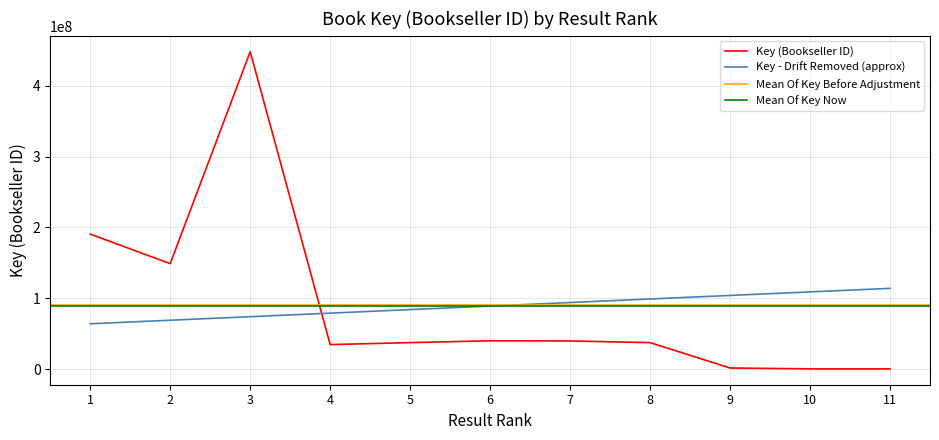

Where is the first local minimum for Key (Bookseller ID)?

2